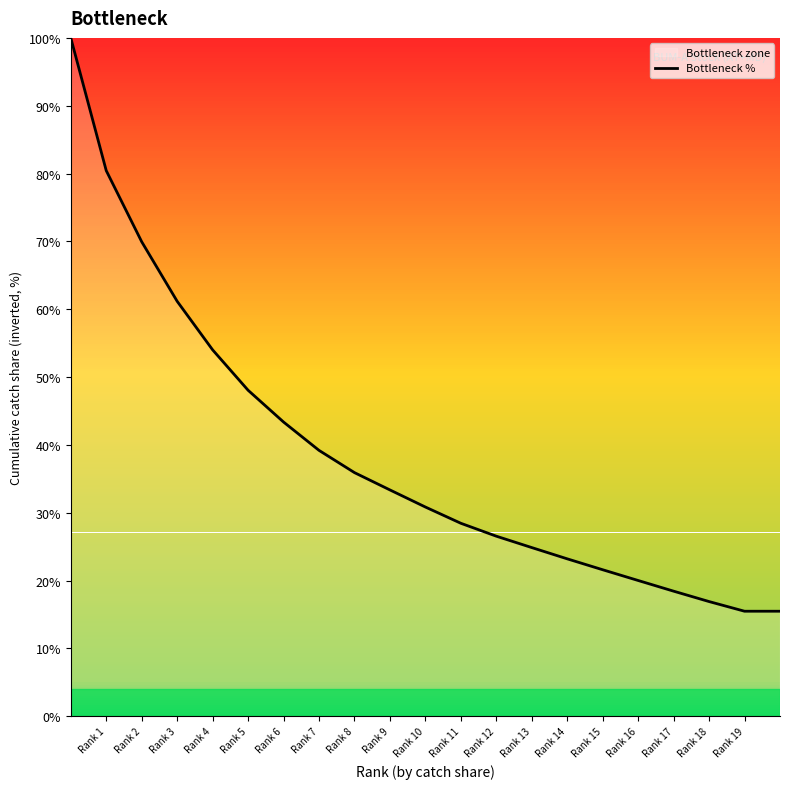

The chart shows a value of 16.9 at Rank 6. True or false?

False